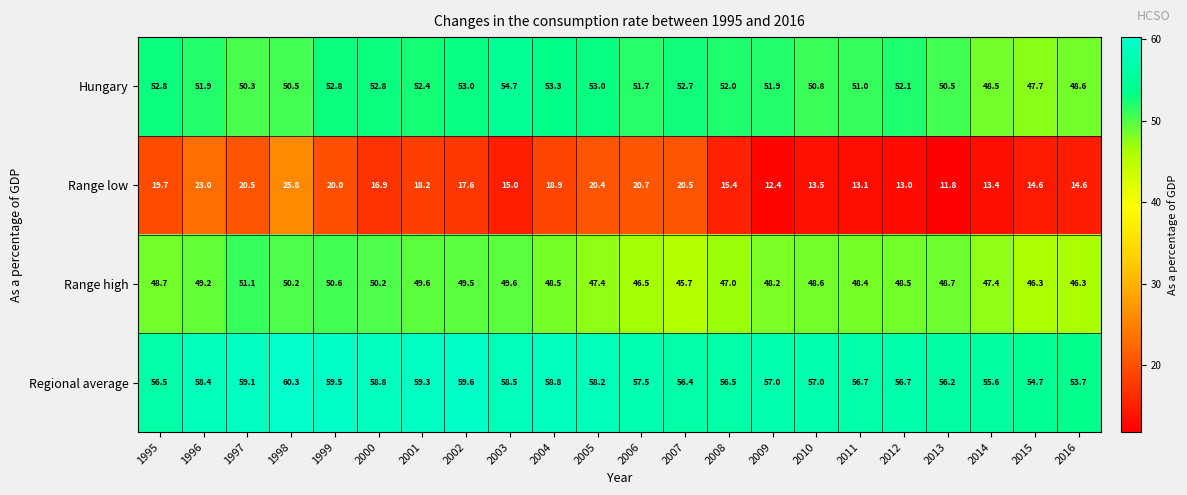

The Hungary series shows 52.8 at 1995. True or false?

True